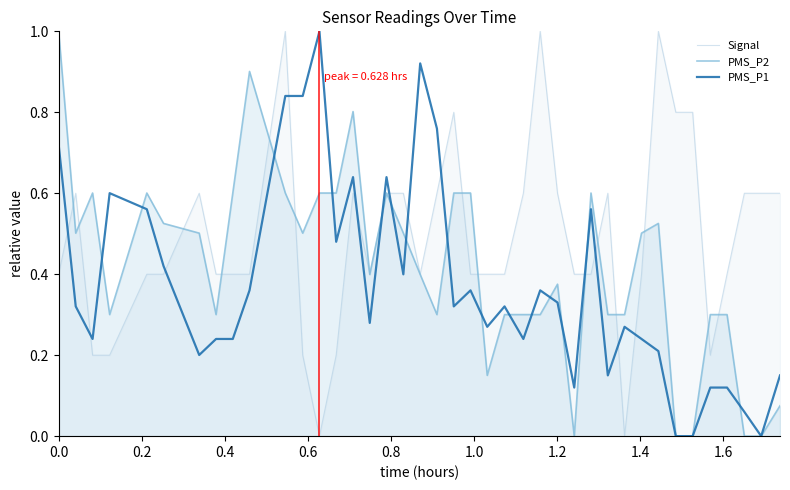

In PMS_P1, how many points are higher than both neighbors (excluding endpoints)?

10